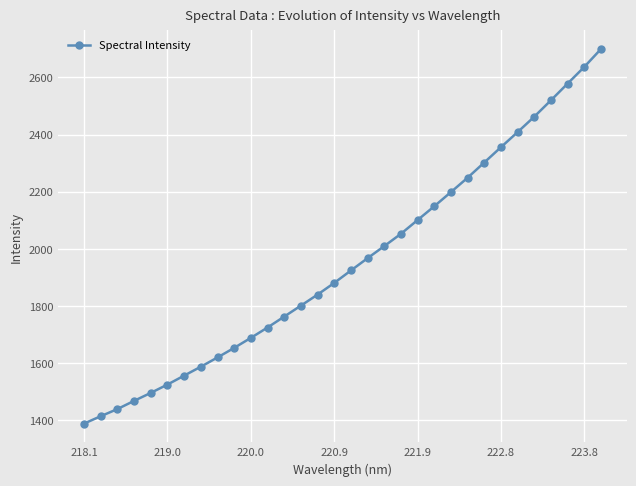

True or false: there are more than 2 points higher than both neighbors.

False